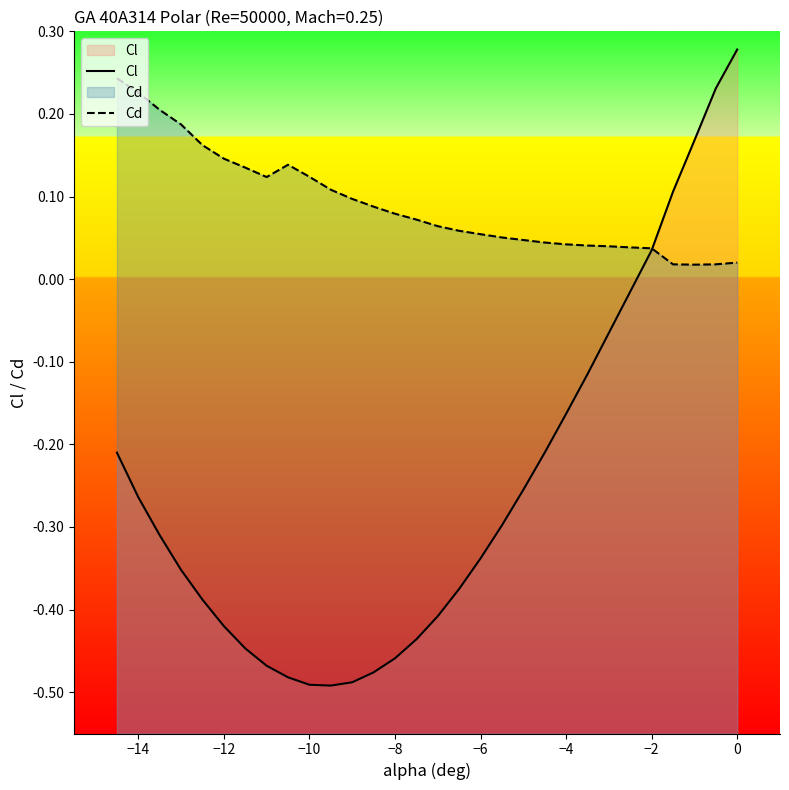

How many lines are shown in the chart?

2